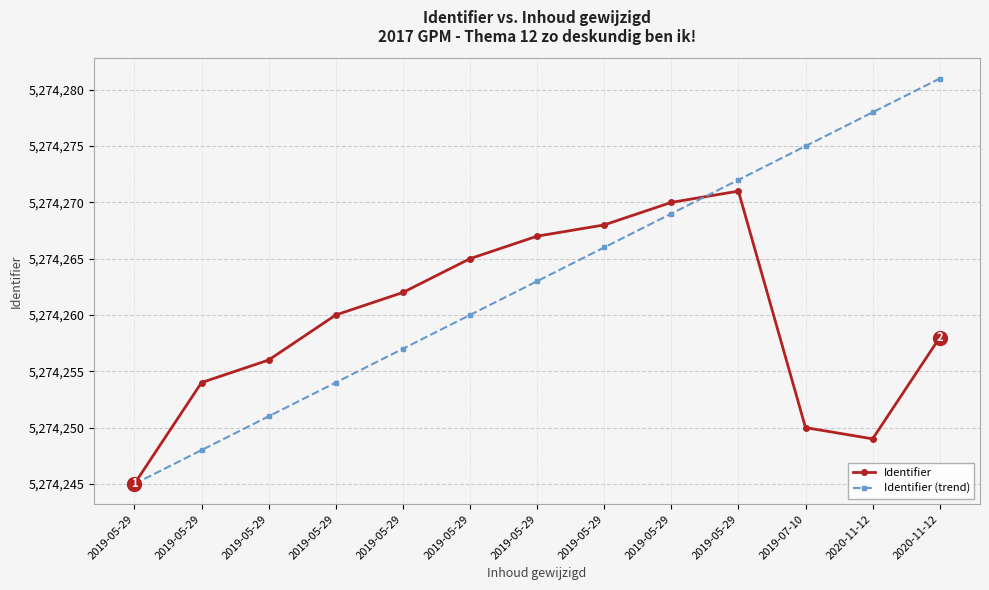

The Identifier (trend) series shows 5274272 at 2019-05-29. True or false?

True